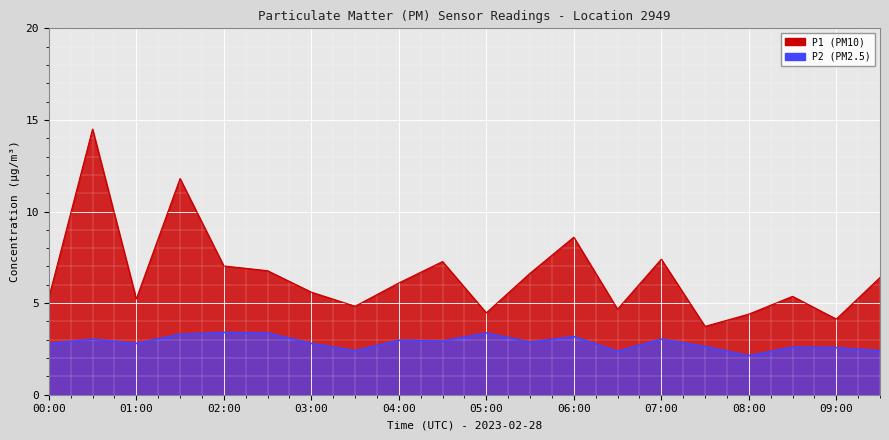

List the series in order of their peak value, lowest first.

P2, P1